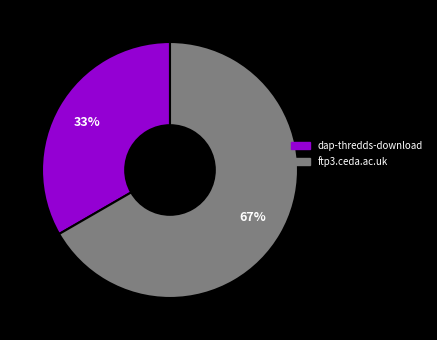

What percentage is the dap-thredds-download slice, to the nearest percent?

33%